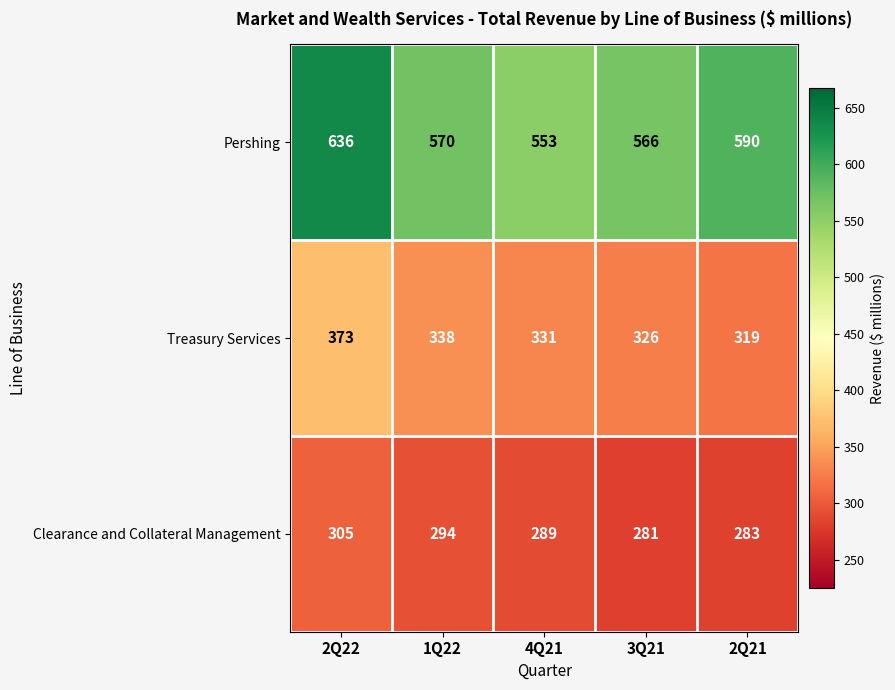

Which label corresponds to the largest value in the chart?

2Q22